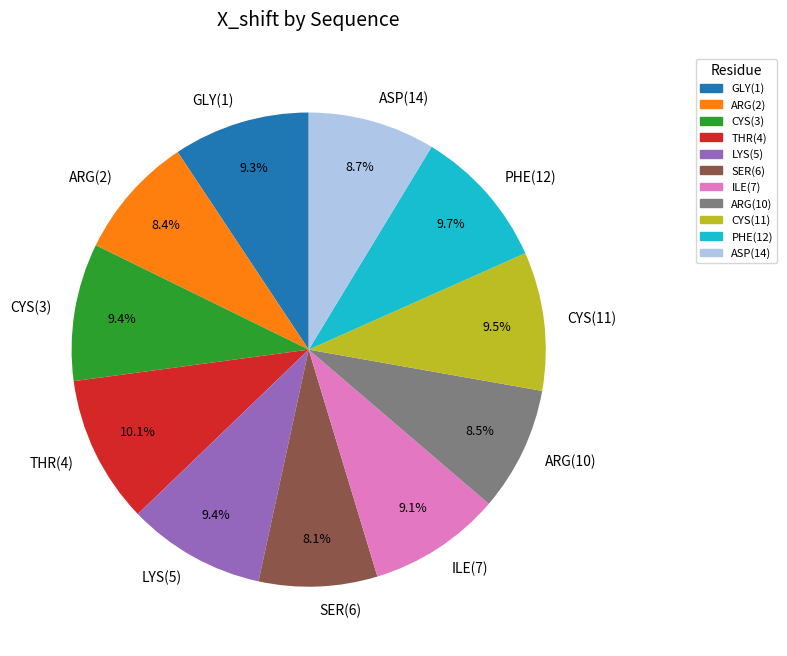

Combined, do ASP(14) and CYS(11) account for over 50%?

No